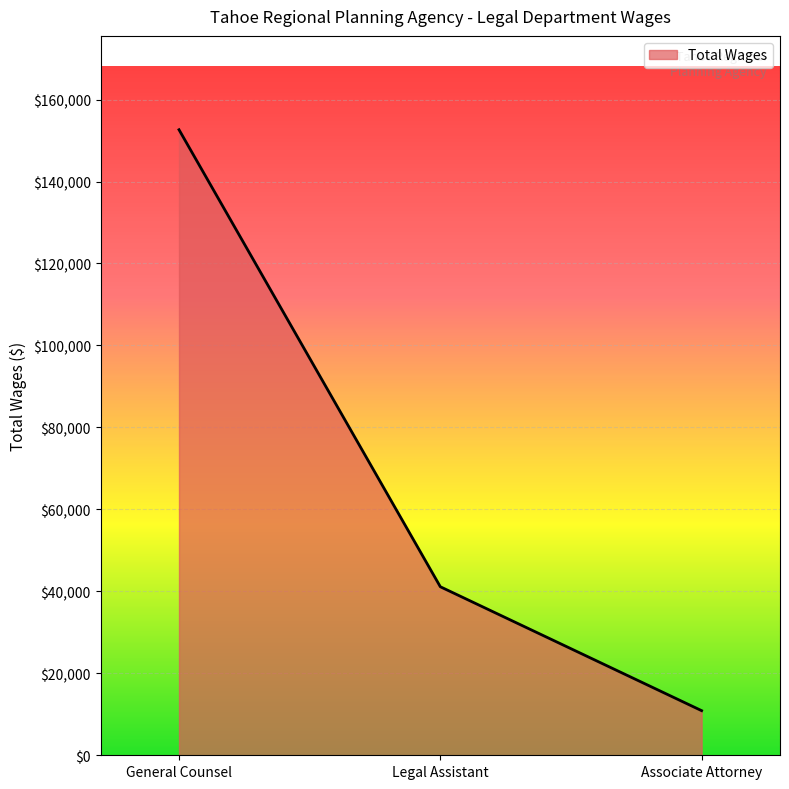

What is the difference between the maximum and minimum values?

141750